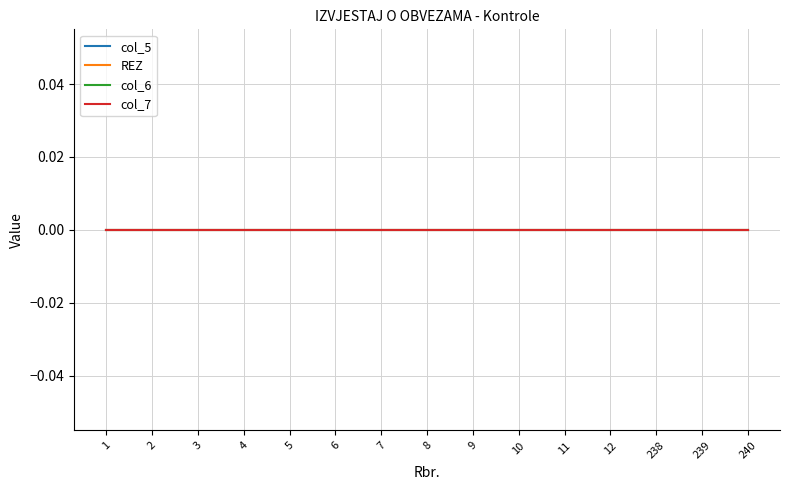

At which label is col_5 Sum closest to 0?

1